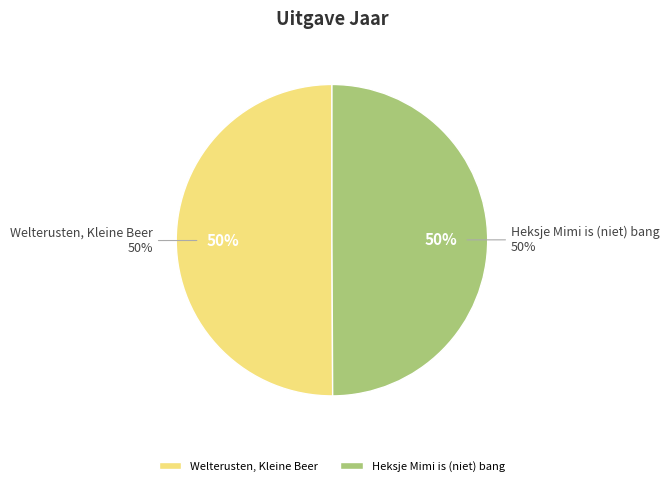

How many slices are in this pie chart?

2